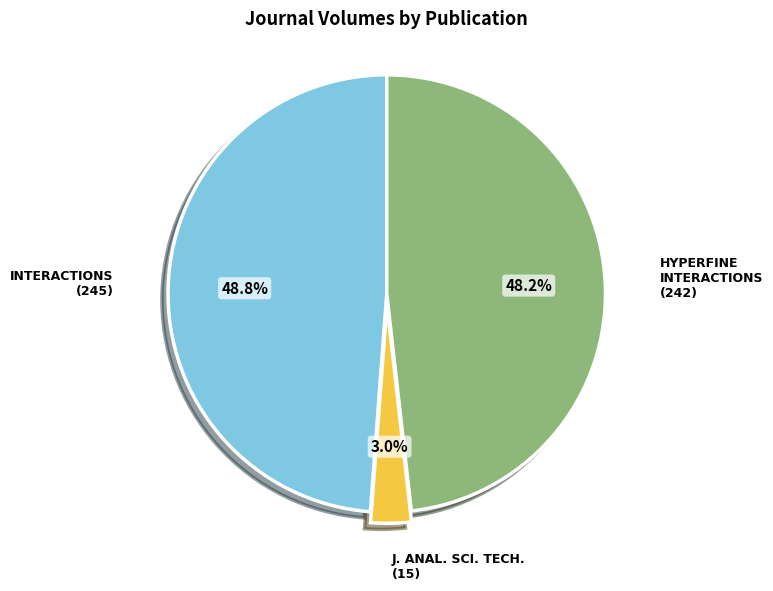

Between INTERACTIONS (245) and J. ANAL. SCI. TECH. (15), which is larger?

INTERACTIONS (245)